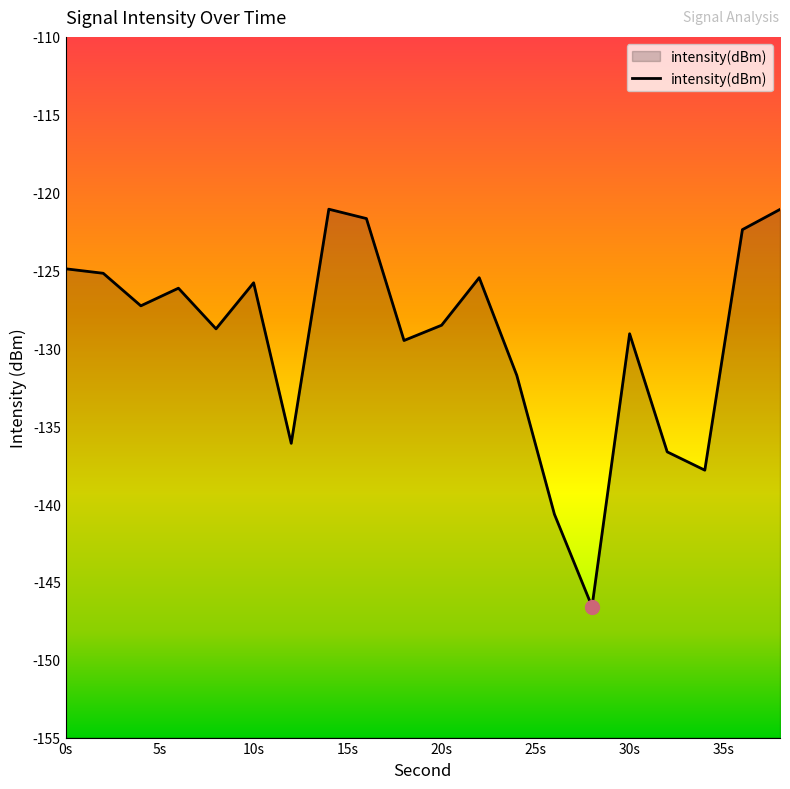

How many data points does each series have?

20